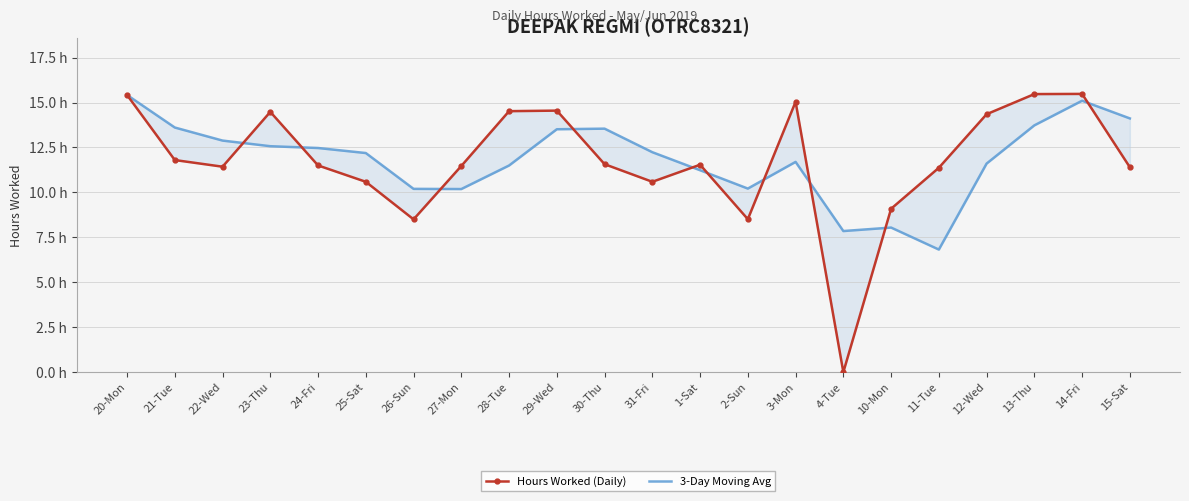

How many times do Hours Worked (Daily) and 3-Day Moving Avg cross each other?

10